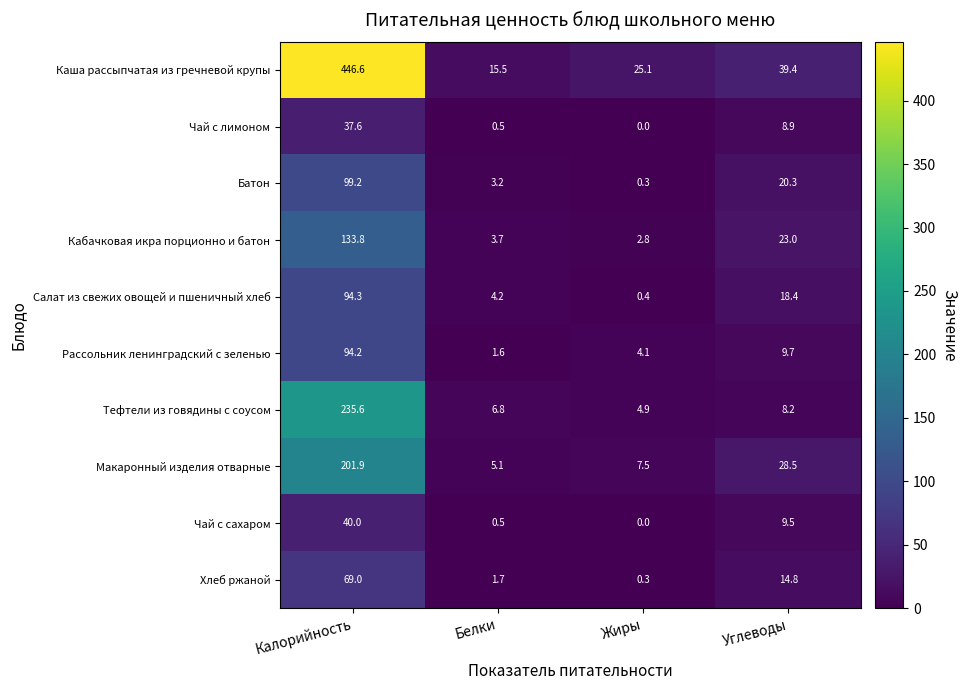

Is it true that Каша рассыпчатая из гречневой крупы equals 25.1 at Жиры?

True